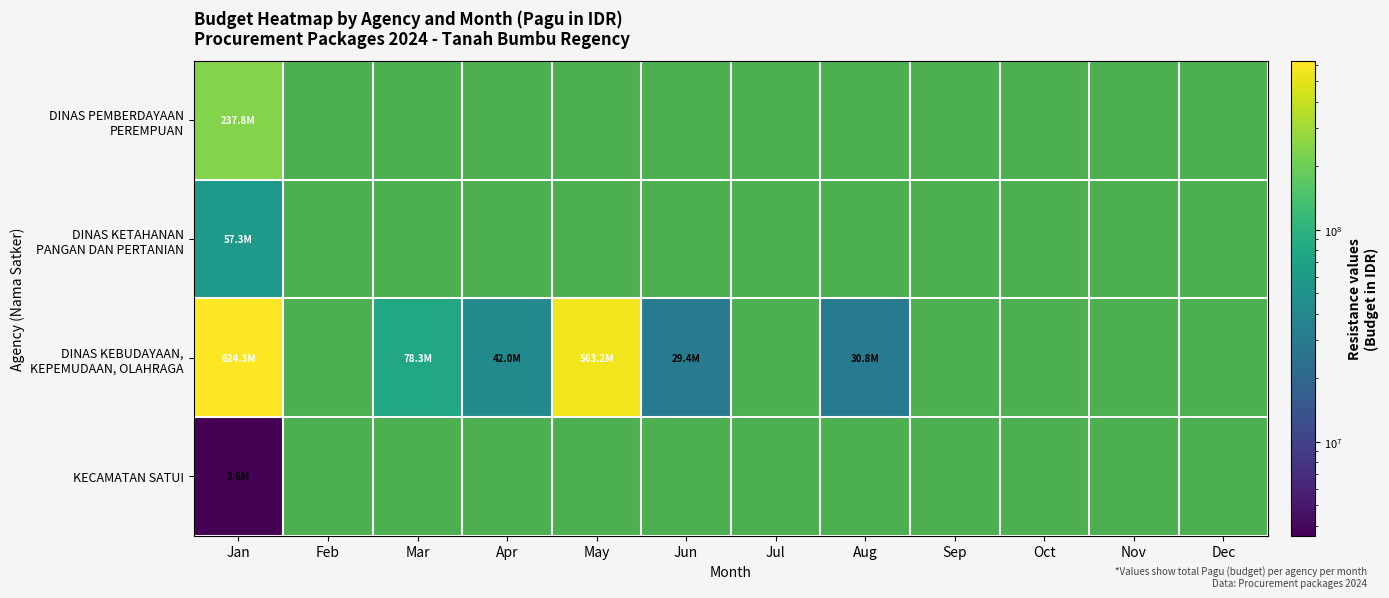

The DINAS KEBUDAYAAN, KEPEMUDAAN, OLAHRAGA series shows 624315800.0 at Jan. True or false?

True